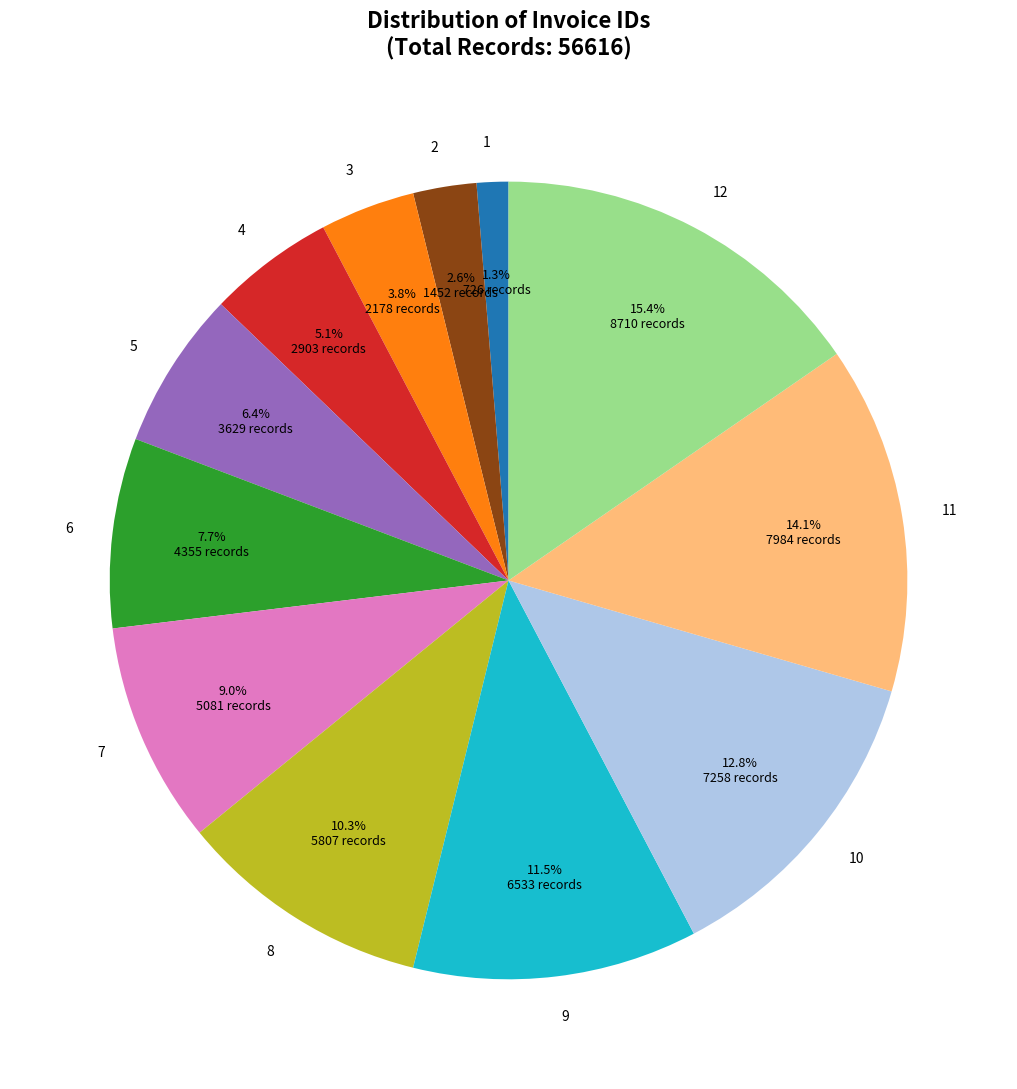

The 4 slice represents 5% of the pie. True or false?

True